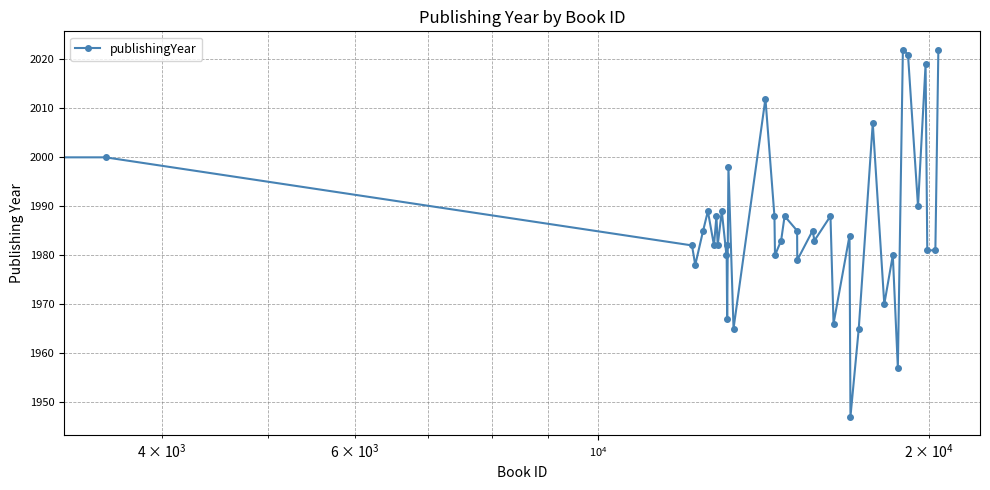

What is the sum of all values?

79439